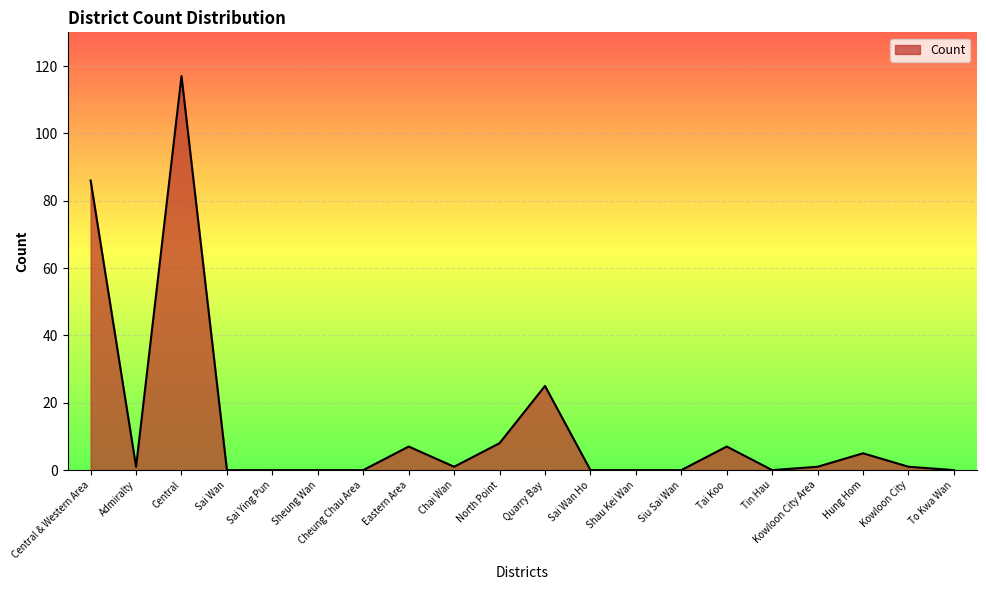

Where does the data first go above 1?

Central & Western Area